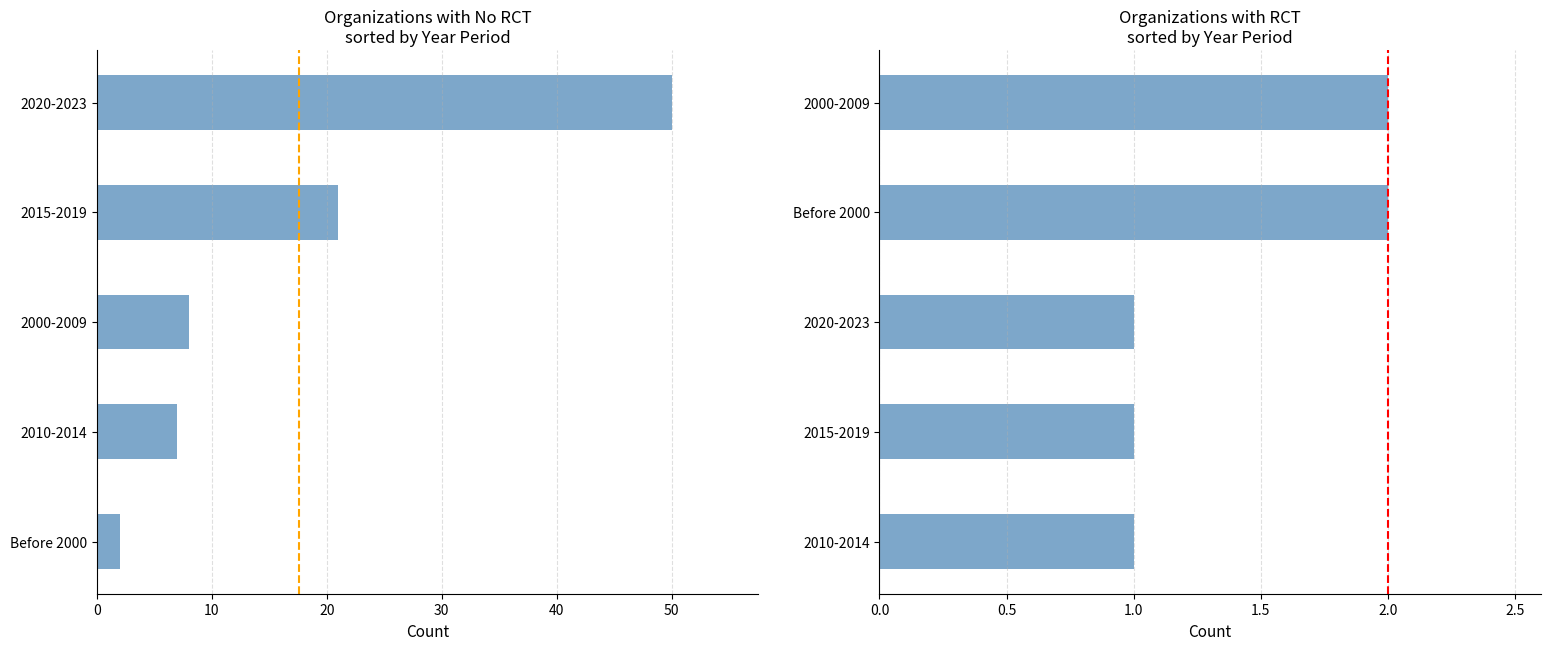

What is the sum of all RCT Yes values?

7